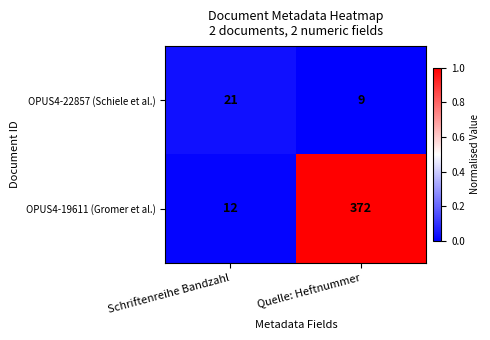

Is it true that OPUS4-19611 (Gromer et al.) equals 12 at Schriftenreihe Bandzahl?

True